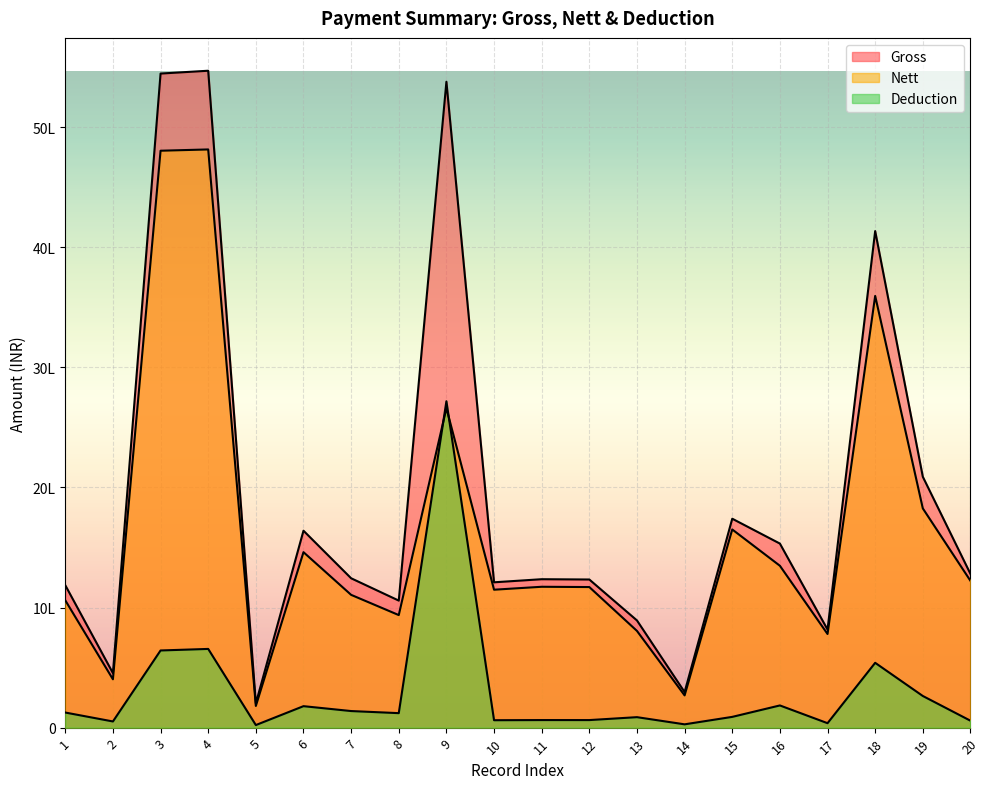

Read the Deduction value at 4.

655344